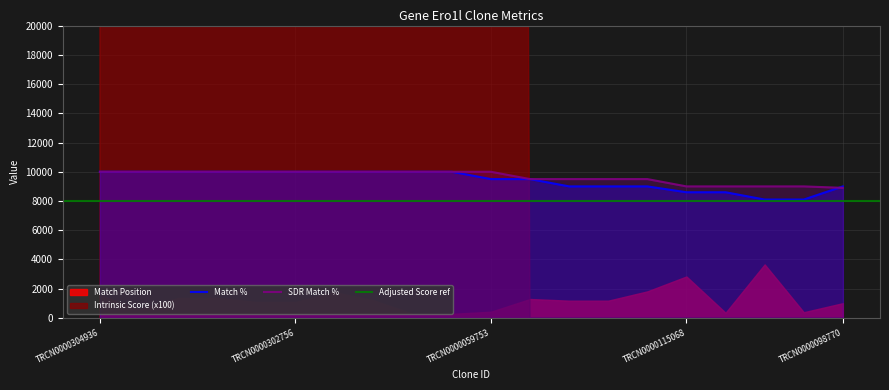

What is the minimum value for Match %?

8100